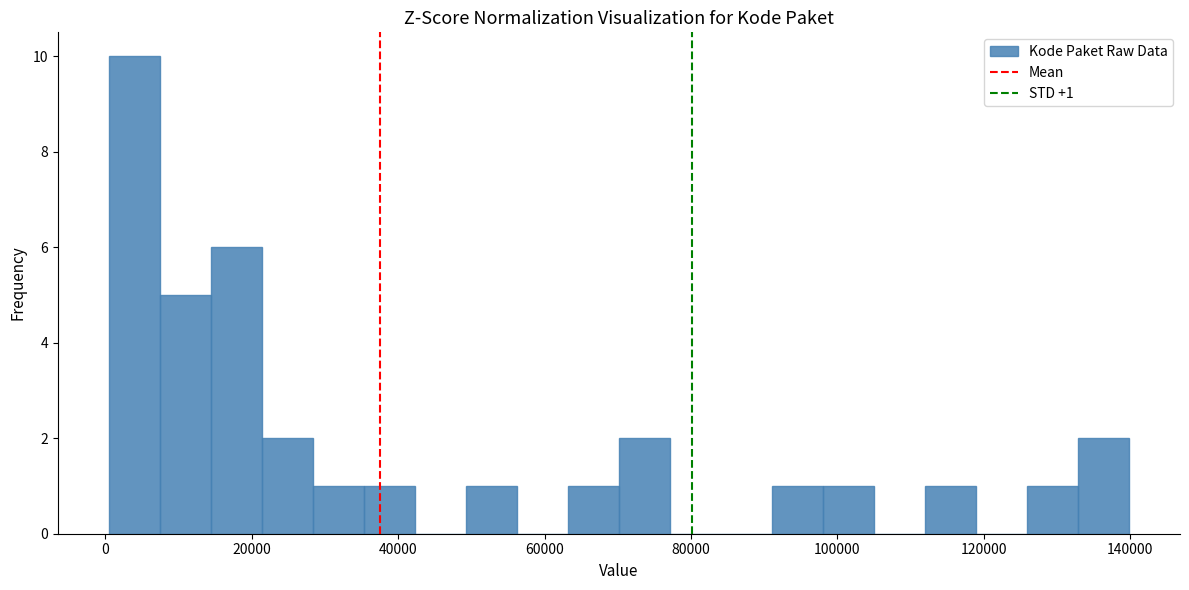

Read against the x-axis, roughly where is the centre of the tallest bar?

4000